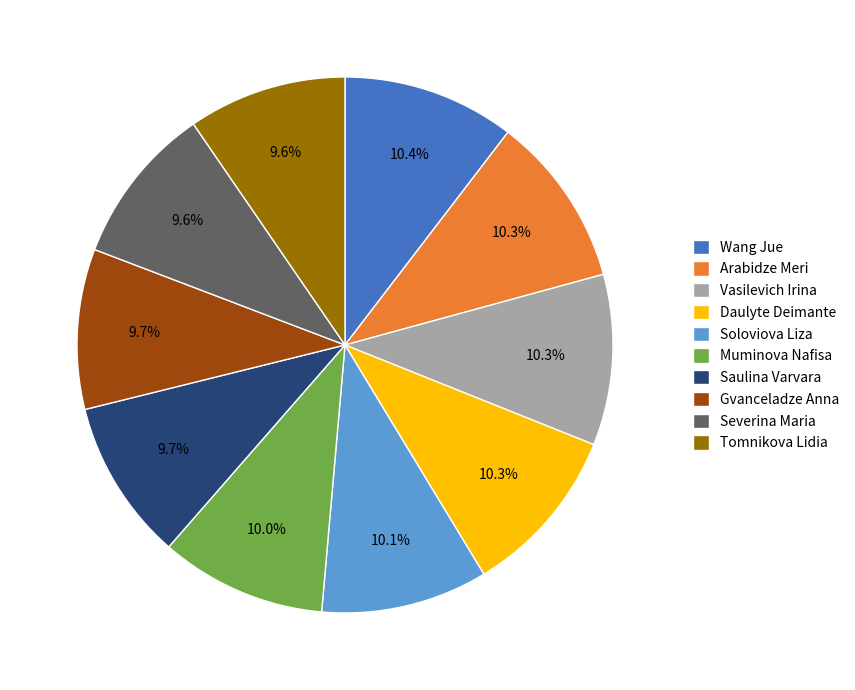

Count the number of slices in the pie.

10